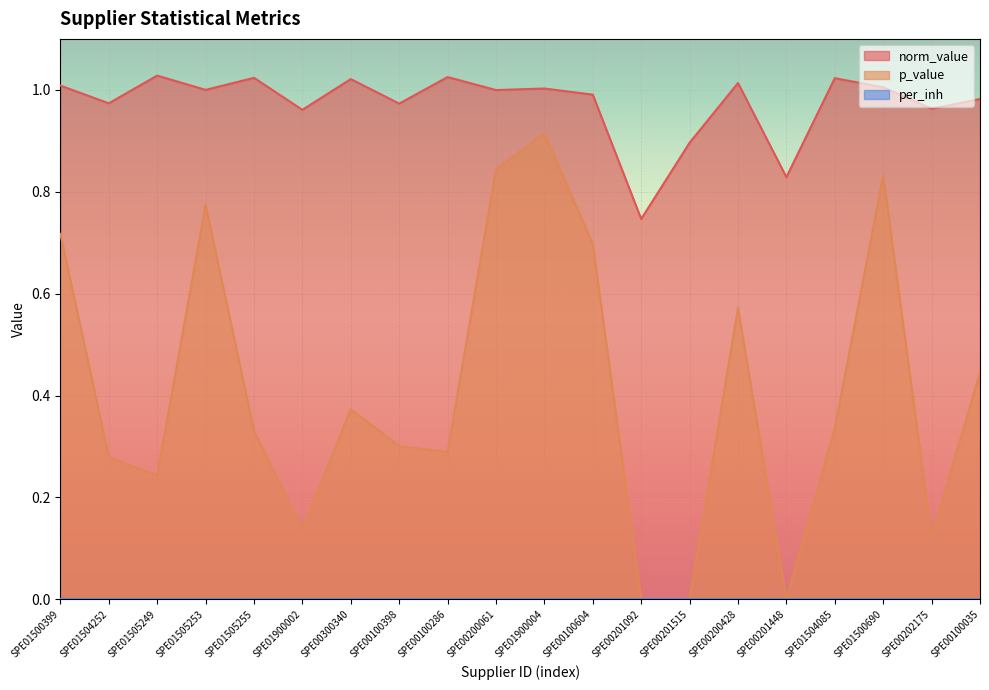

In norm_value, how many points are lower than both neighbors (excluding endpoints)?

8